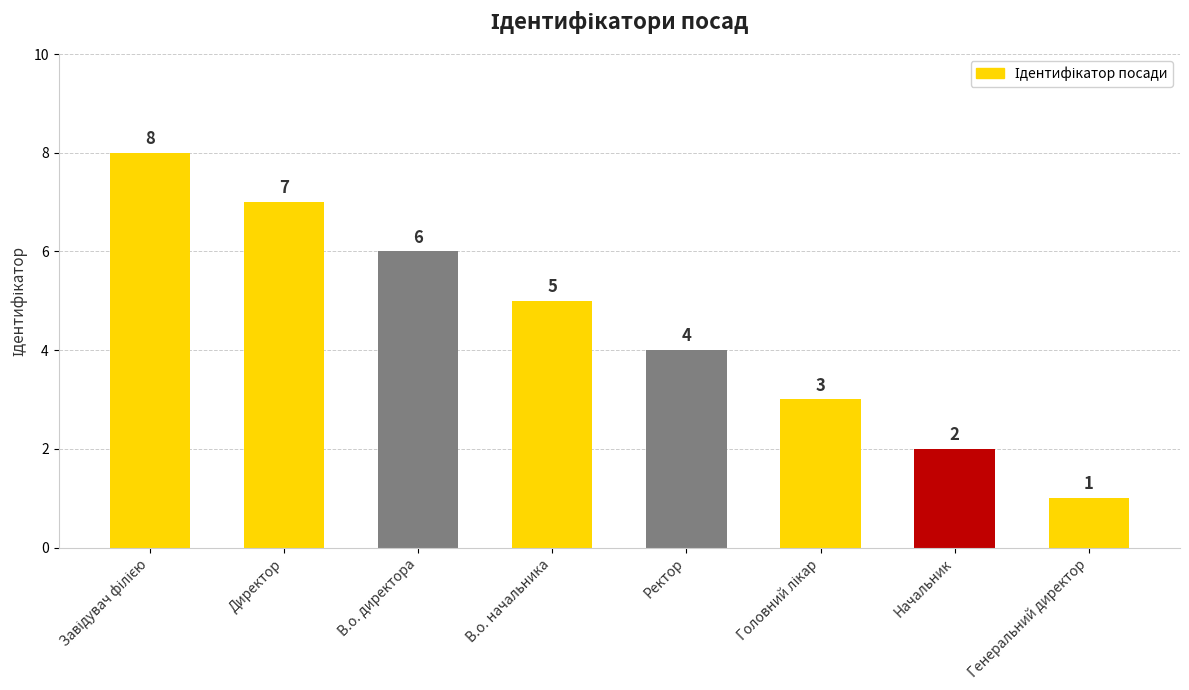

Reading left to right, list all the values displayed in this chart.

8	7	6	5	4	3	2	1